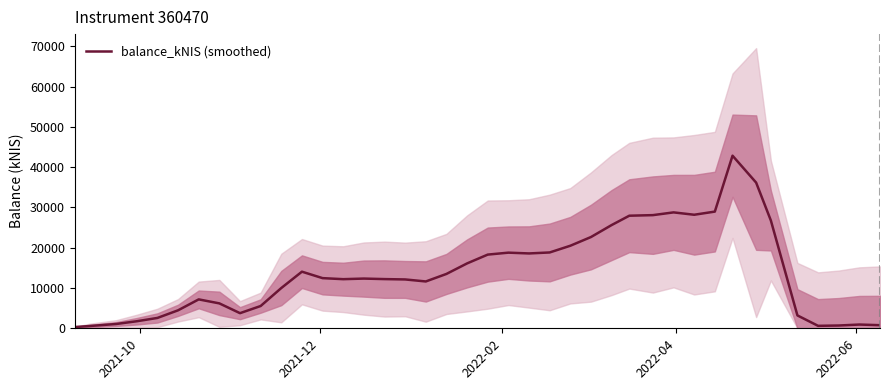

What is the highest value of the balance_kNIS (smoothed) series?

42834.2